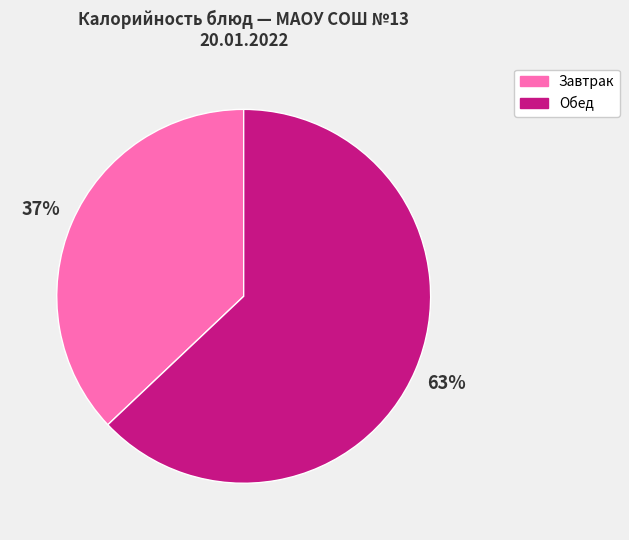

Is there any slice that represents more than half of the pie?

Yes